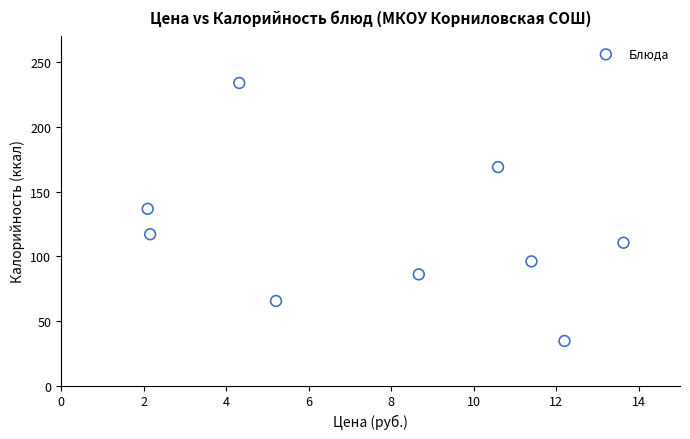

What is the average Y value?

116.5